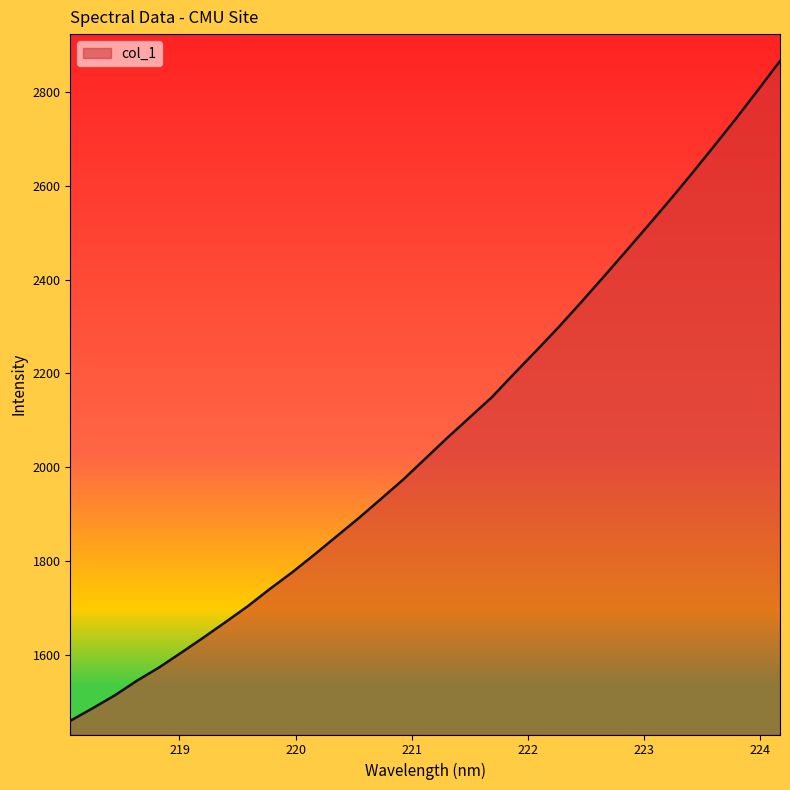

What is the maximum value shown in the chart?

2866.0